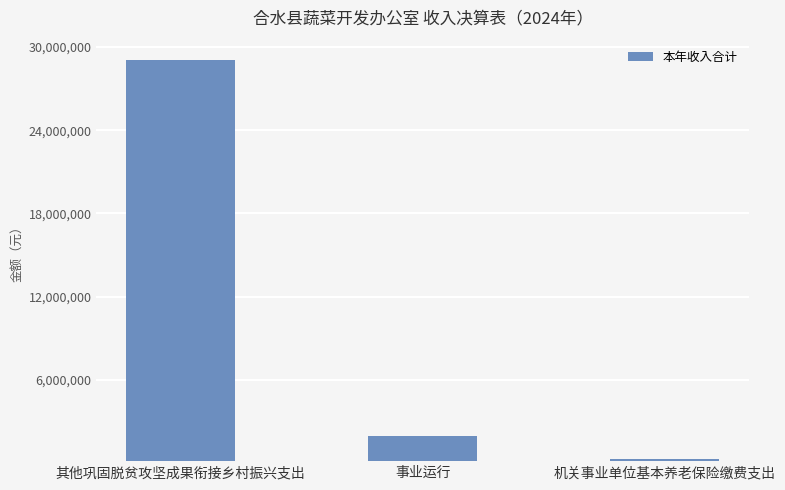

Which has a higher value, 机关事业单位基本养老保险缴费支出 or 事业运行?

事业运行